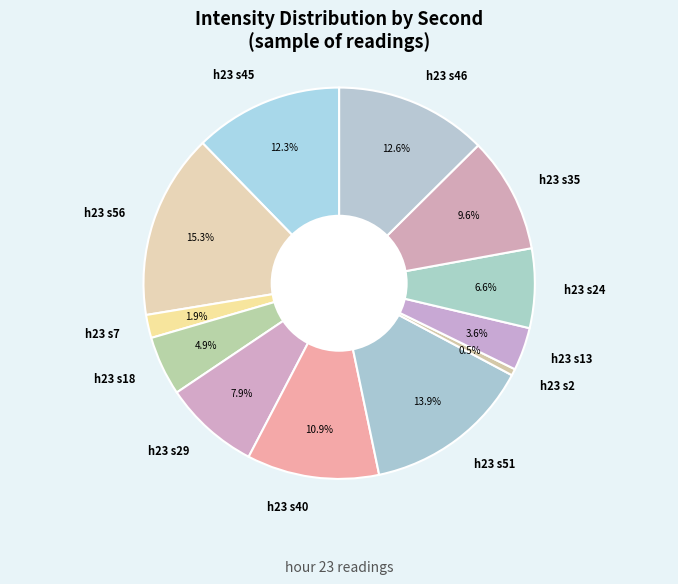

Which category has the smallest portion of the pie?

h23 s2